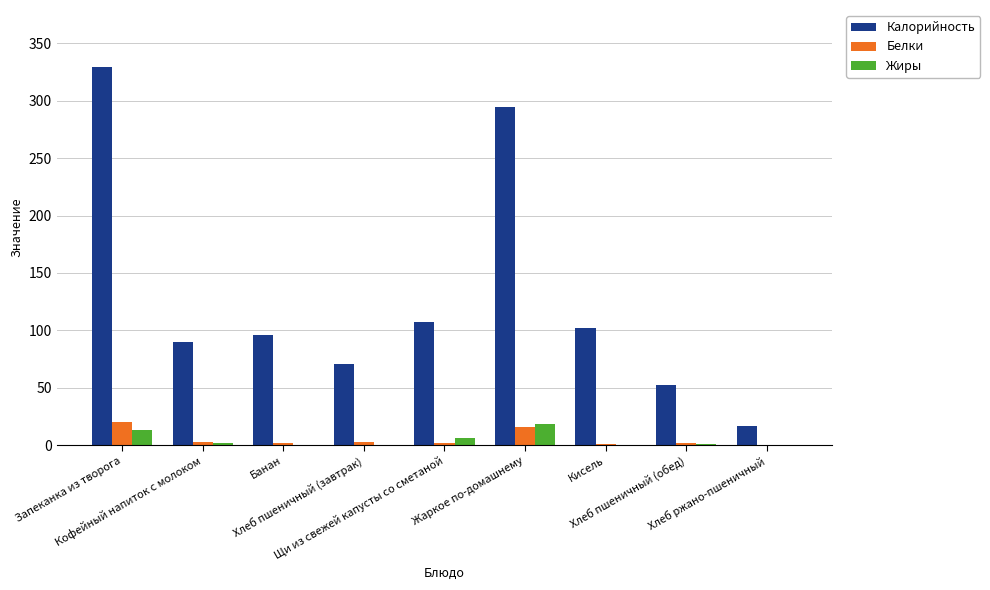

What is the maximum value shown in the chart?

329.7